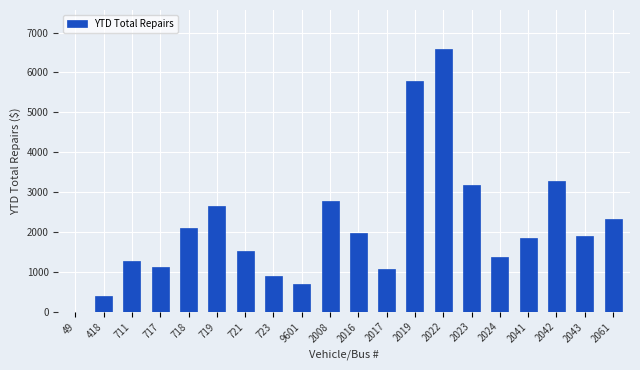

What is the sum of all values?

42774